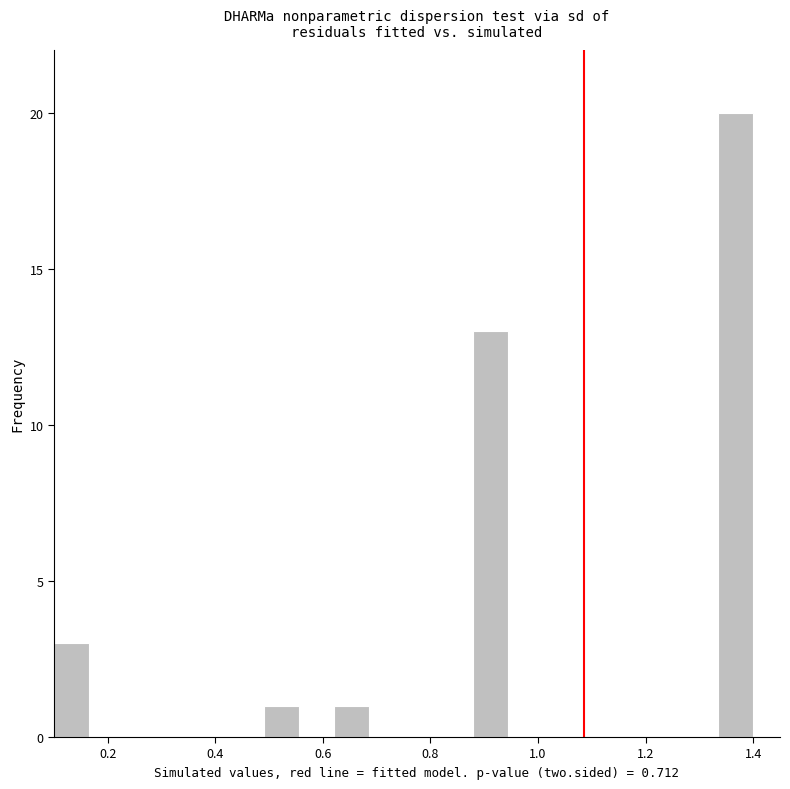

Read against the x-axis, roughly where is the centre of the tallest bar?

1.36